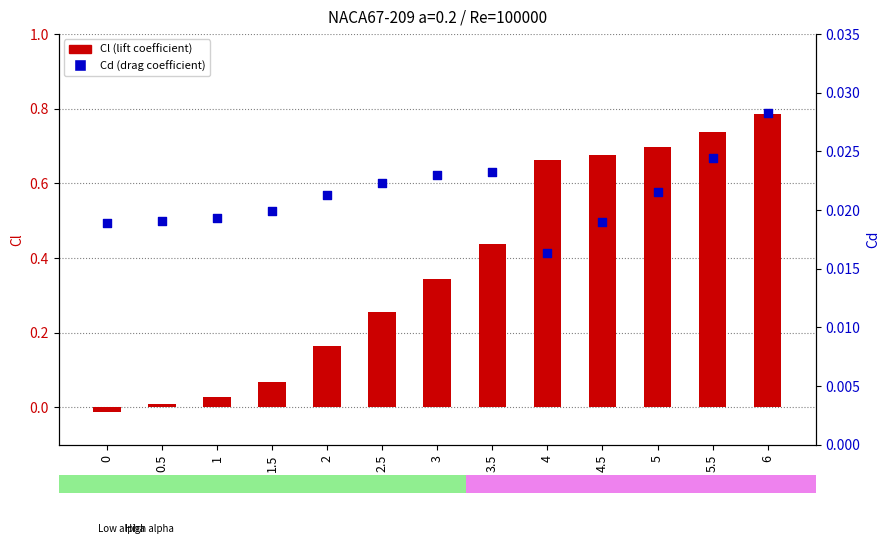

At which category is the sum across all series the highest?

6